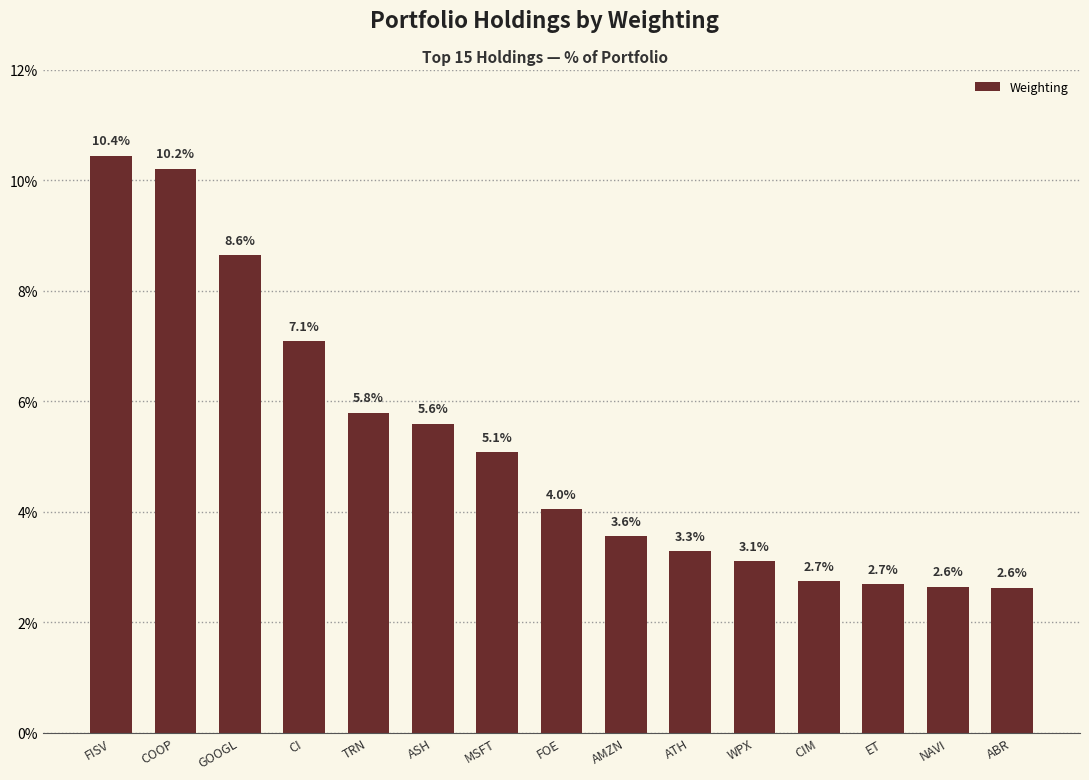

Approximately how many times larger is the value at CI compared to COOP?

0.7